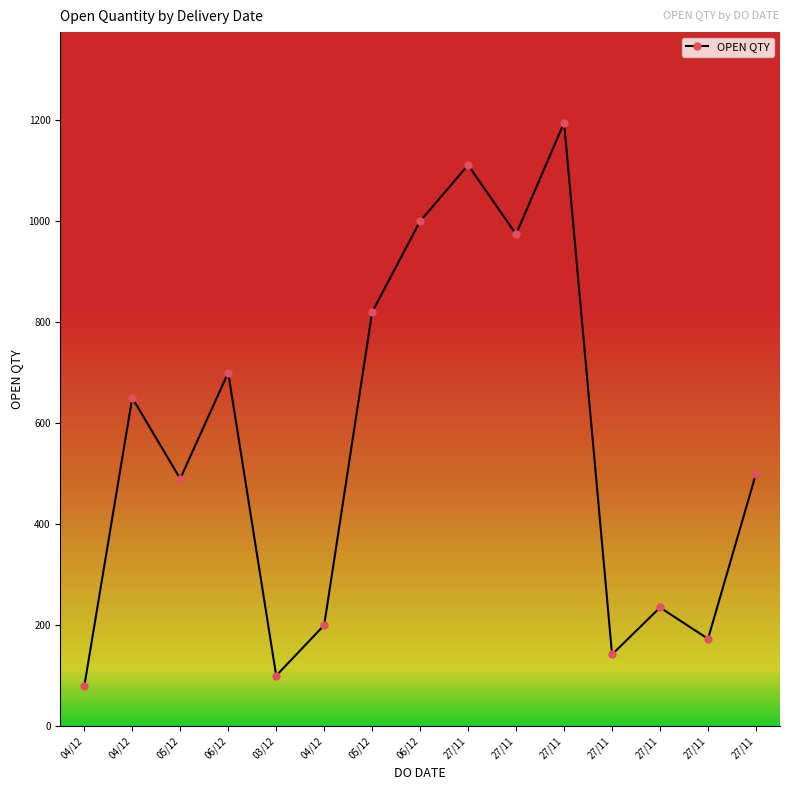

Reading left to right, transcribe all the data shown in this chart.

79	650	490	700	100	200	820	1000	1111	974	1195	142	235	173	500